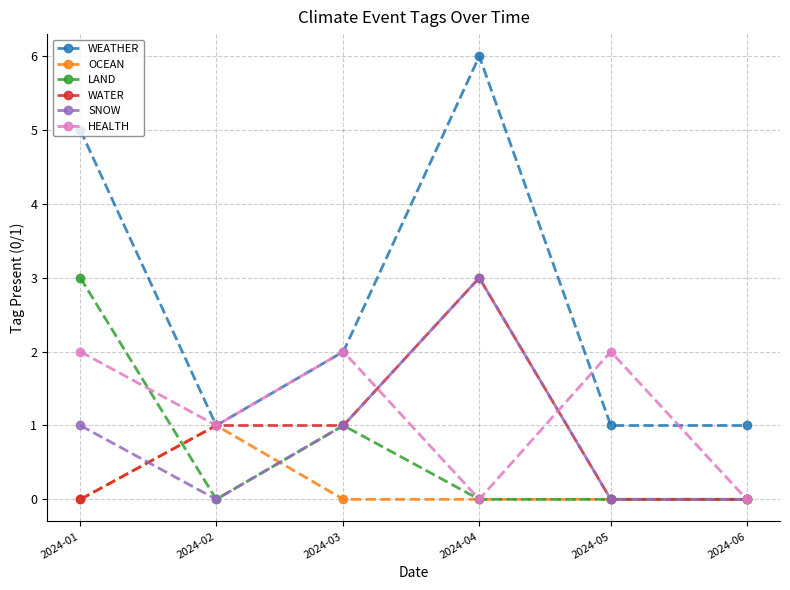

True or false: OCEAN has a value of 1 at 2024-02.

True